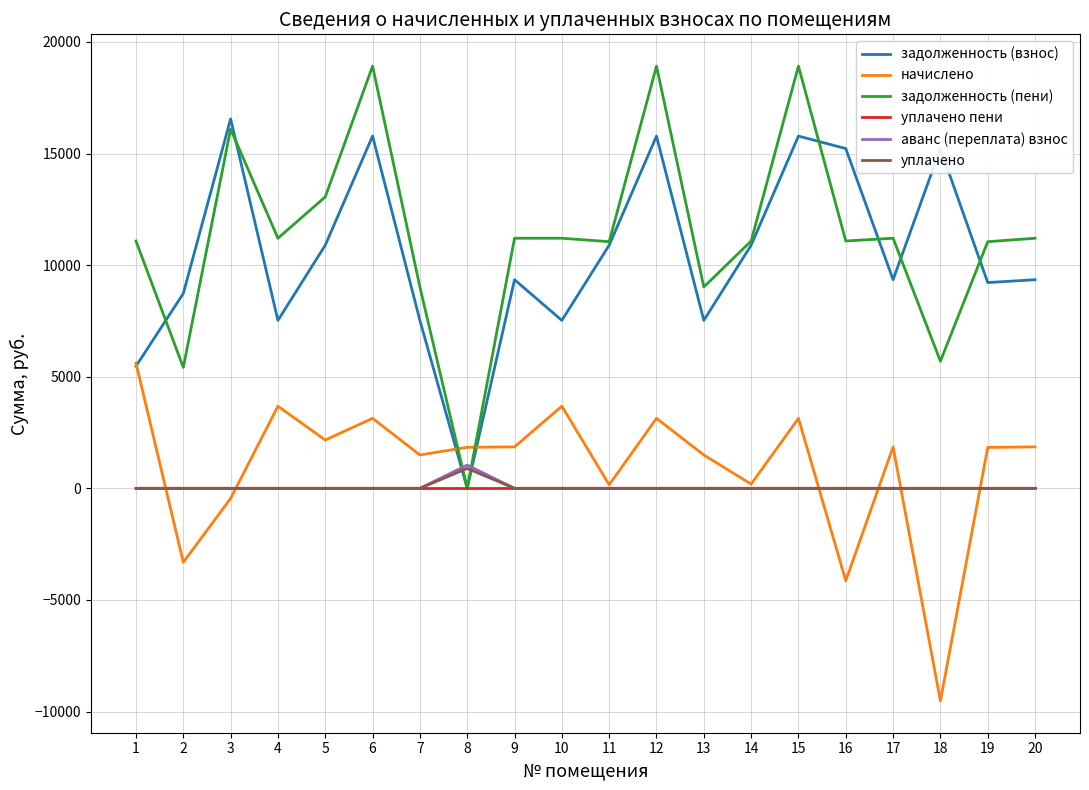

Is the value of задолженность (взнос) at 5 greater than the value of аванс (переплата) взнос at 5?

Yes